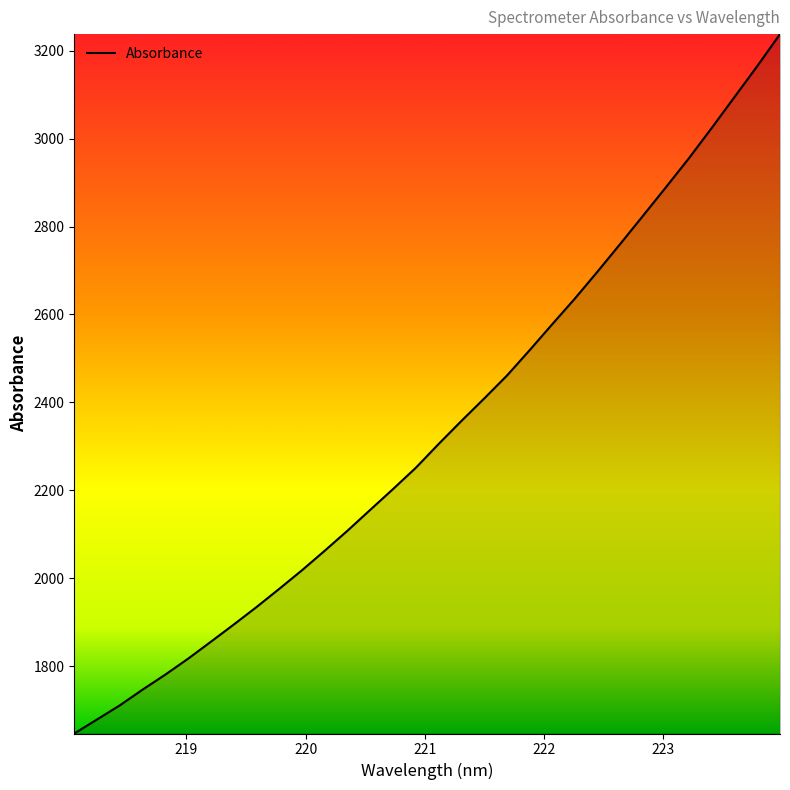

How many lines are shown in the chart?

1